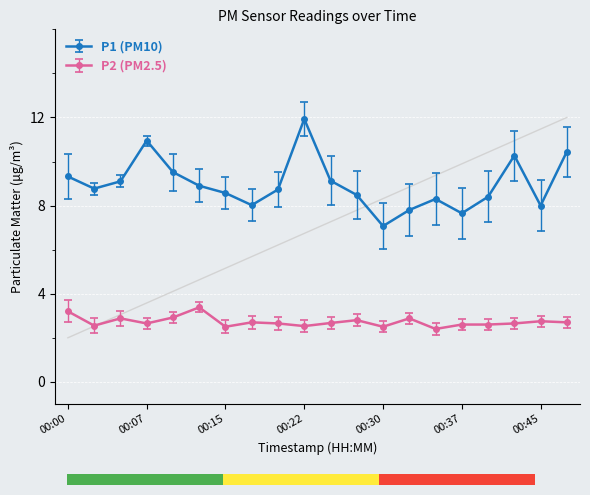

In P1, how many points are lower than both neighbors (excluding endpoints)?

5